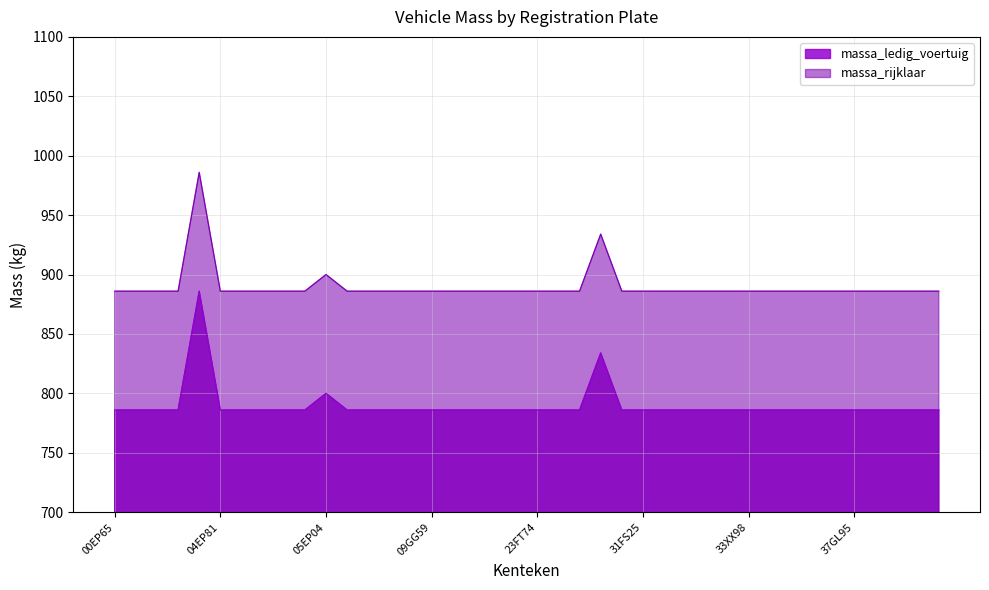

True or false: massa_rijklaar has more than 2 interior local peaks.

True